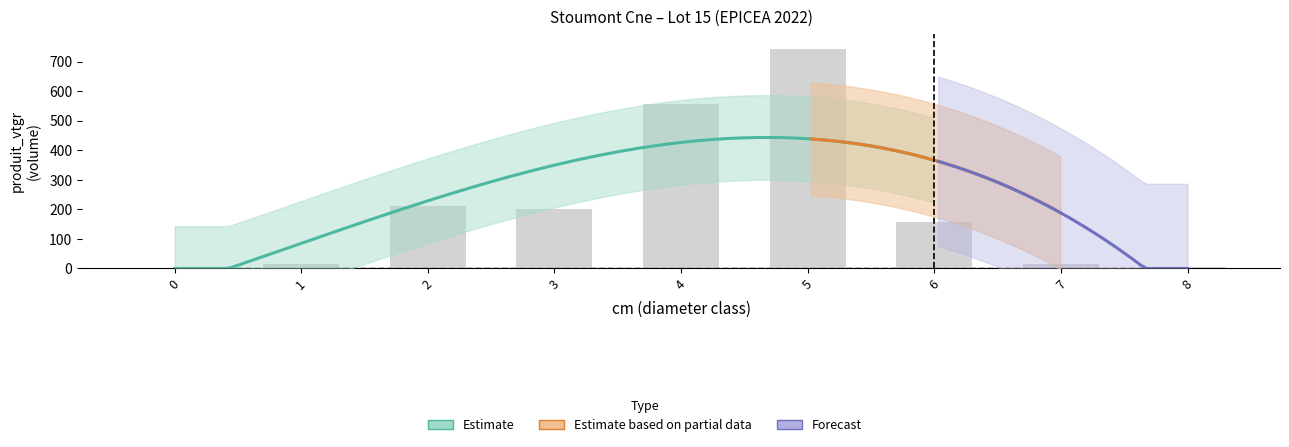

Reading left to right, what are all the values shown in this chart?

produit_vtgr: 0=0.0	1=15.9	2=210.3	3=203.0	4=557.4	5=742.7	6=156.0	7=16.1	8=3.8
produit_vtrr: 0=0.0	1=0.0	2=0.0	3=0.0	4=0.0	5=0.0	6=0.0	7=0.0	8=0.0
cm: 0=0.0	1=1.0	2=2.0	3=3.0	4=4.0	5=5.0	6=6.0	7=7.0	8=8.0